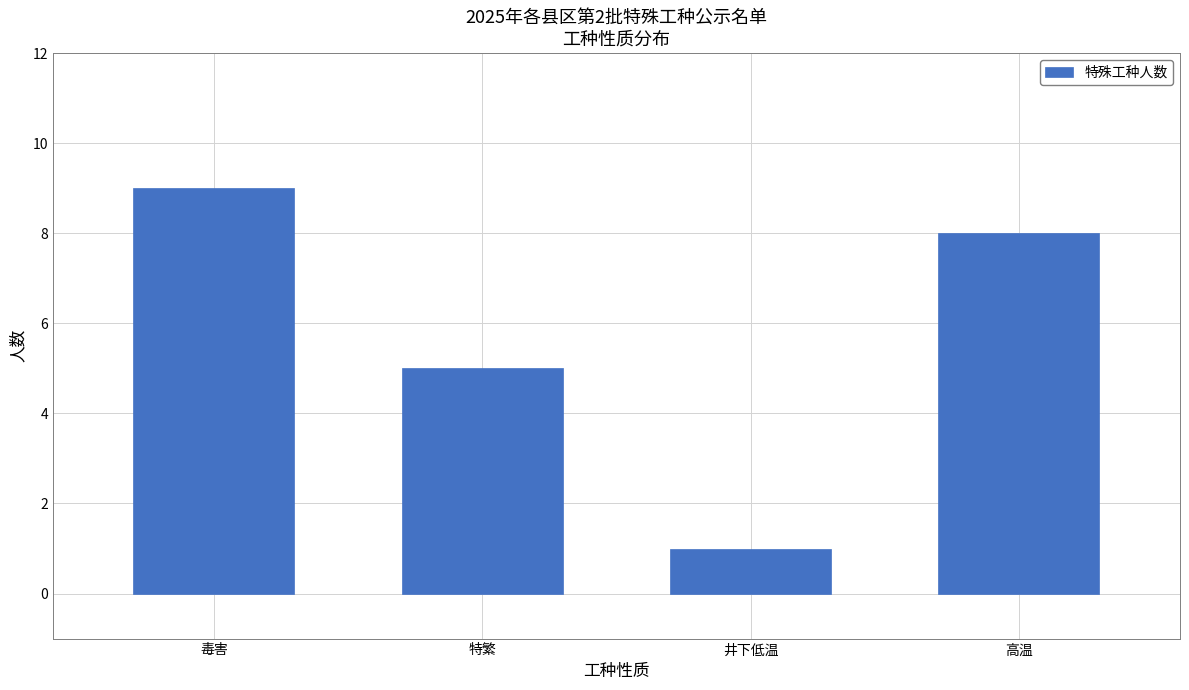

What is the average value?

6